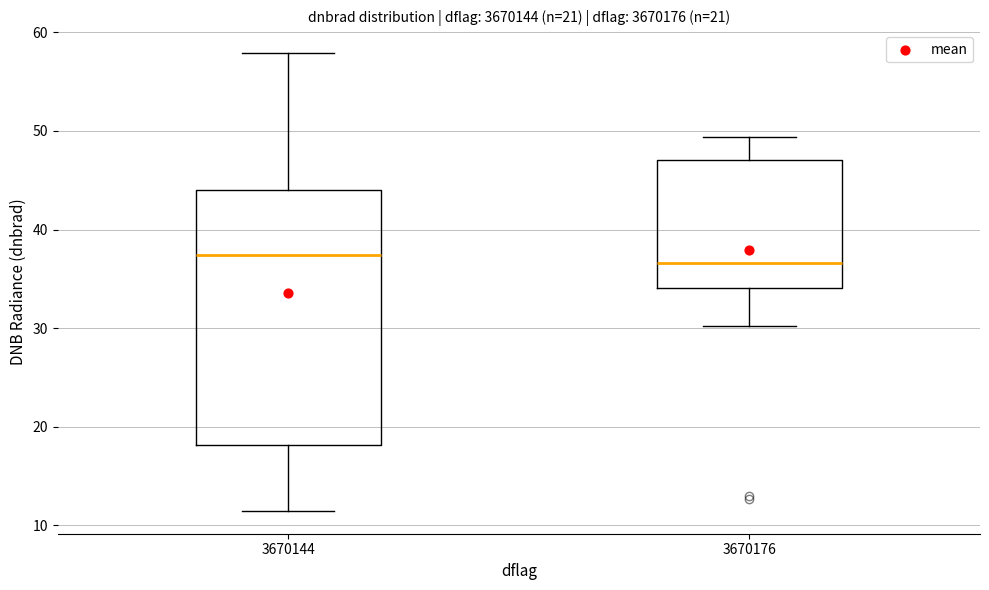

Reading left to right, read every box against the y-axis: the position of its median line, the range the box covers, and the ends of its whiskers. The values are not printed on the chart, so give them approximately, as read against the axis.

3670144: median 37, box 18 to 44, whiskers 11 to 58
3670176: median 37, box 34 to 47, whiskers 30 to 49